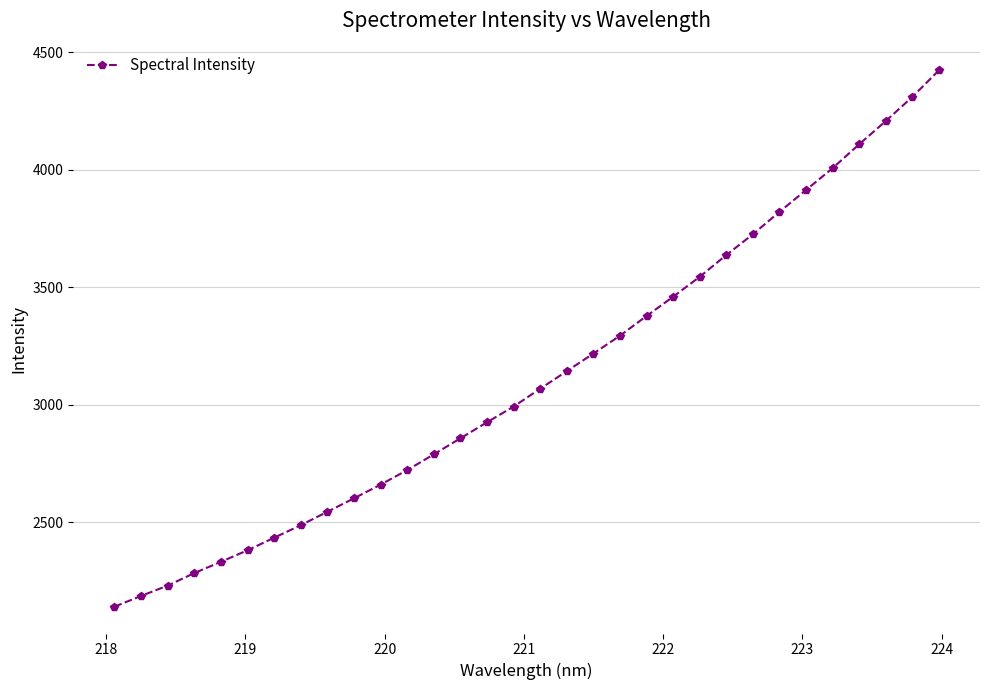

What is the value of the 21st point from the left?

3377.0